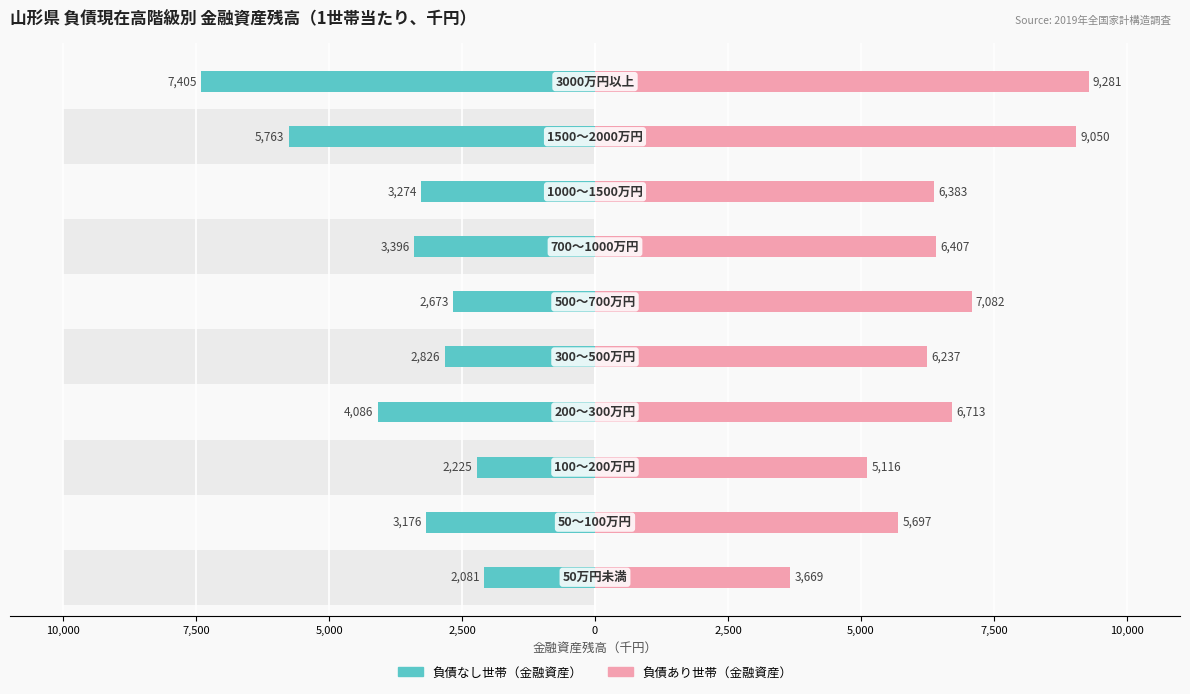

Which series has the largest total across all categories?

負債あり世帯（金融資産）